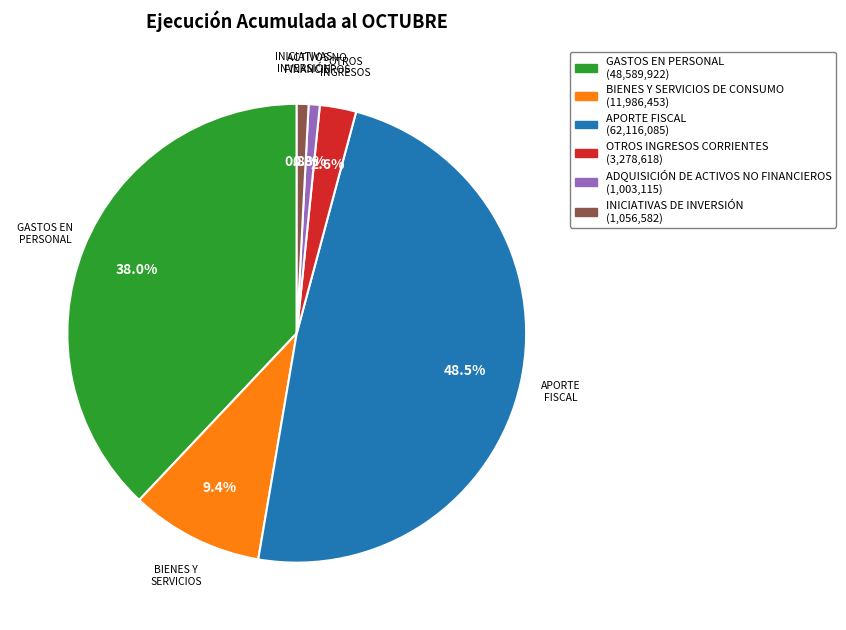

What portion of the pie excludes OTROS INGRESOS CORRIENTES?

97.4%